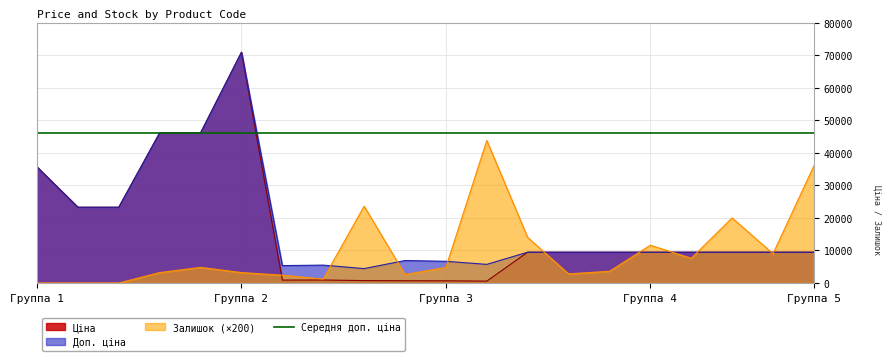

What is the greatest value displayed?

70906.0